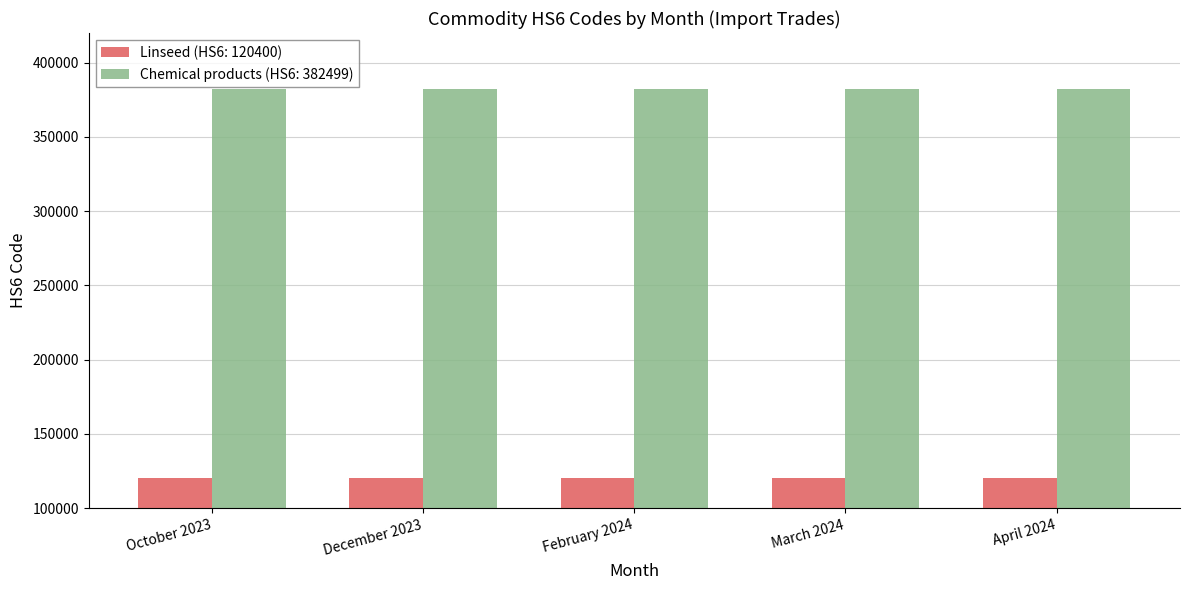

True or false: Chemical products (HS6: 382499) has a value of 162322 at March 2024.

False